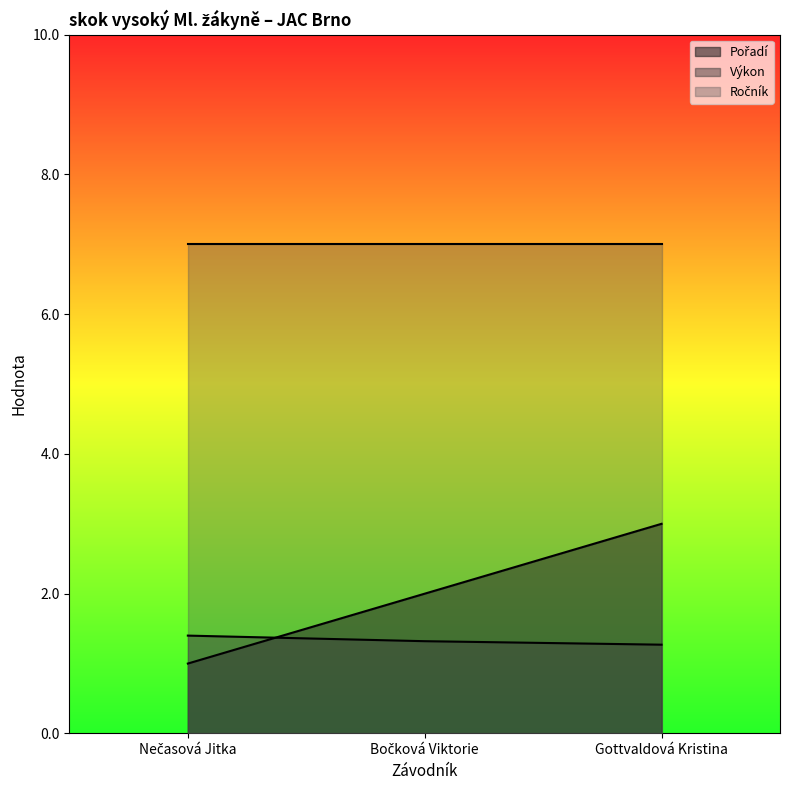

Is the value of Pořadí at Gottvaldová Kristina greater than the value of Výkon at Nečasová Jitka?

Yes